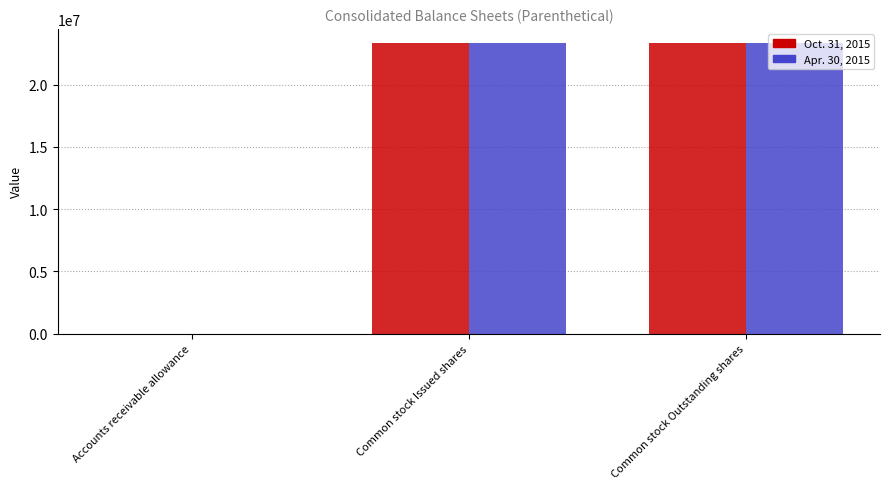

Are the bars grouped side by side (vs. stacked)?

Yes